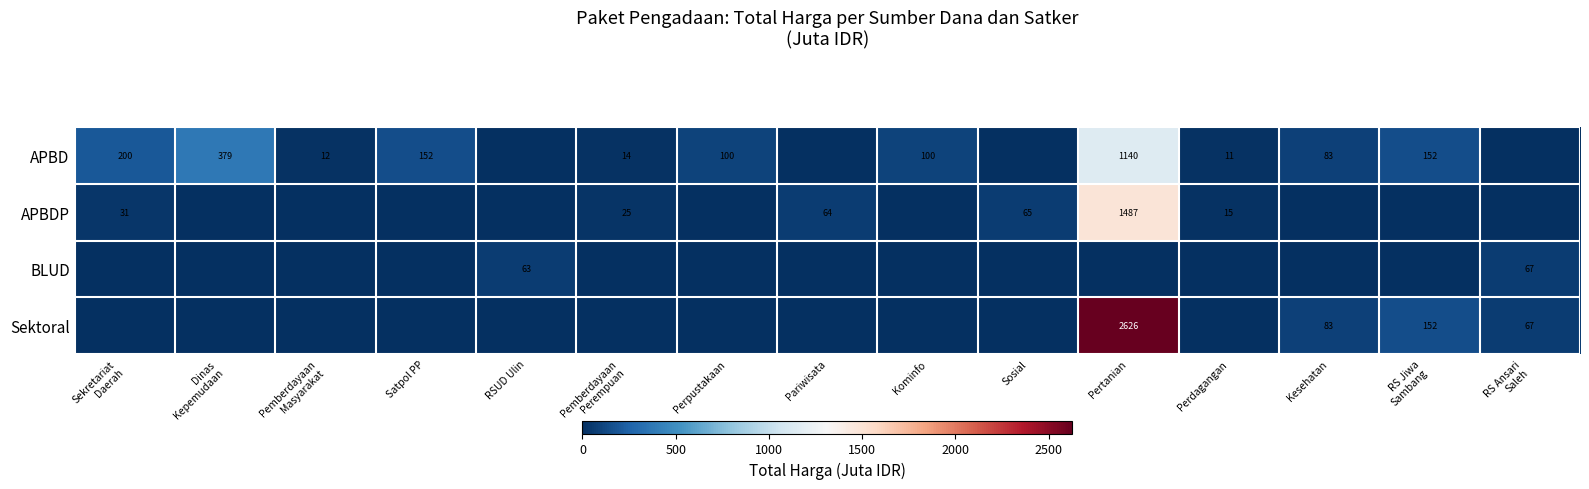

At Pariwisata, list the series in order from largest to smallest.

APBDP, APBD, BLUD, Sektoral